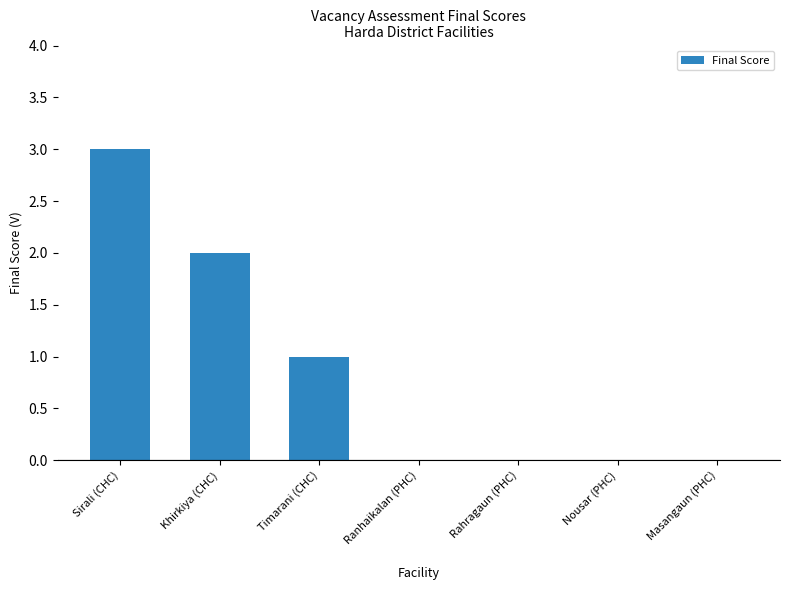

Reading left to right, transcribe all the data shown in this chart.

Sirali (CHC)=3	Khirkiya (CHC)=2	Timarani (CHC)=1	Ranhaikalan (PHC)=0	Rahragaun (PHC)=0	Nousar (PHC)=0	Masangaun (PHC)=0